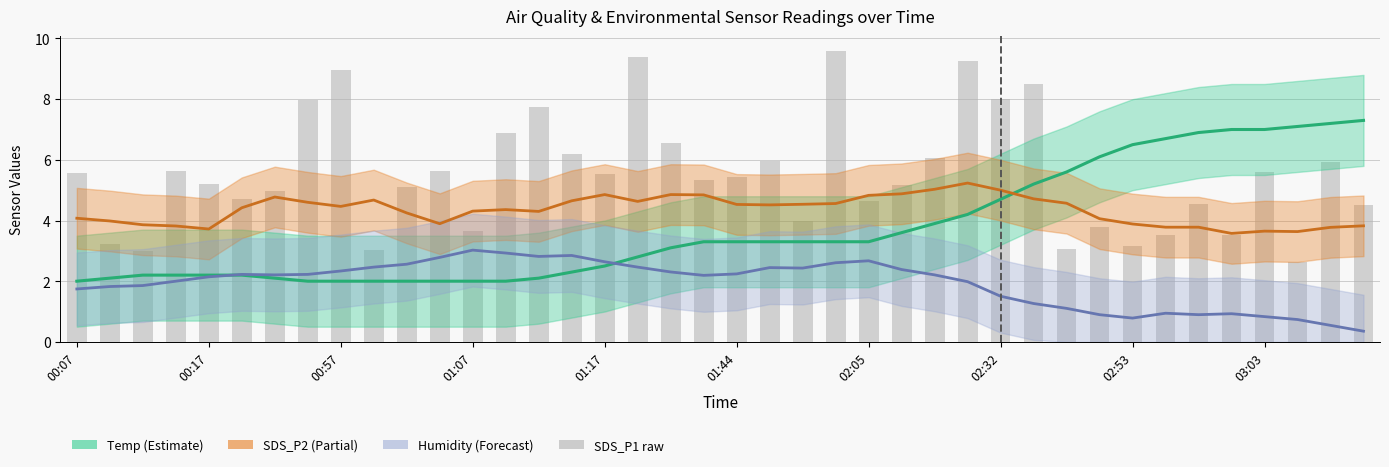

Reading left to right, list all the values displayed in this chart.

Temp (smoothed): 2.0	2.1	2.2	2.2	2.2	2.2	2.1	2.0	2.0	2.0	2.0	2.0	2.0	2.0	2.1	2.3	2.5	2.8	3.1	3.3	3.3	3.3	3.3	3.3	3.3	3.6	3.9	4.2	4.7	5.2	5.6	6.1	6.5	6.7	6.9	7.0	7.0	7.1	7.2	7.3
SDS_P2 (smoothed): 4.1	4.0	3.9	3.8	3.7	4.4	4.8	4.6	4.5	4.7	4.2	3.9	4.3	4.4	4.3	4.7	4.9	4.6	4.9	4.8	4.5	4.5	4.5	4.6	4.8	4.9	5.0	5.2	5.0	4.7	4.6	4.1	3.9	3.8	3.8	3.6	3.7	3.6	3.8	3.8
Humidity (smoothed): 1.7	1.8	1.9	2.0	2.1	2.2	2.2	2.2	2.3	2.5	2.6	2.8	3.0	2.9	2.8	2.8	2.6	2.5	2.3	2.2	2.2	2.4	2.4	2.6	2.7	2.4	2.2	2.0	1.5	1.3	1.1	0.9	0.8	0.9	0.9	0.9	0.8	0.7	0.5	0.4
SDS_P1 raw: 5.6	3.2	3.0	5.6	5.2	4.7	5.0	8.0	8.9	3.0	5.1	5.6	3.6	6.9	7.8	6.2	5.5	9.4	6.5	5.3	5.4	6.0	4.0	9.6	4.7	5.2	6.1	9.3	8.0	8.5	3.0	3.8	3.1	3.5	4.5	3.5	5.6	2.6	5.9	4.5